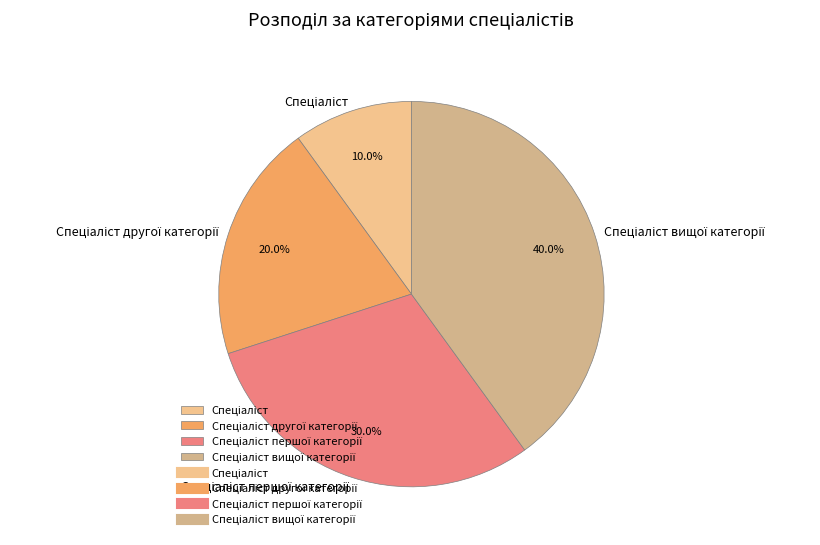

Does any single category account for the majority?

No